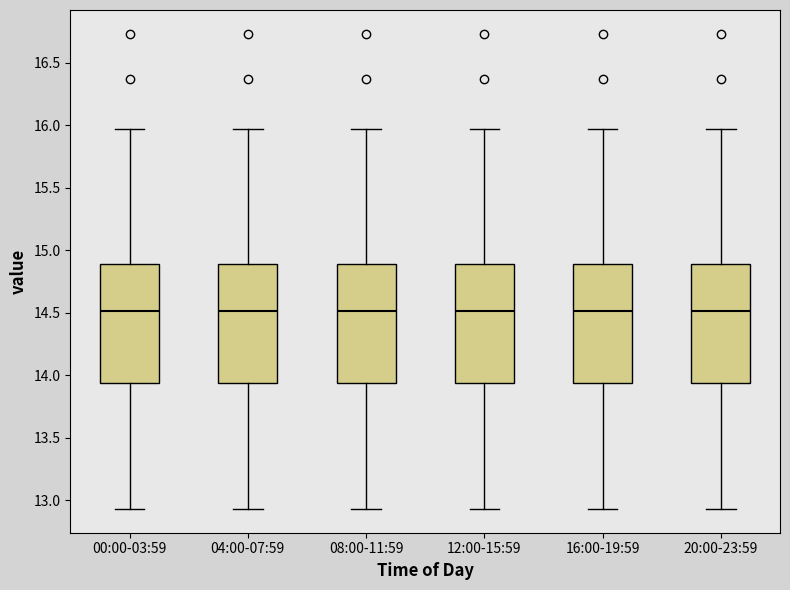

Where does the lower whisker of the box for 04:00-07:59 end on the y-axis? The values are not printed on the chart, so give them approximately, as read against the axis.

12.95